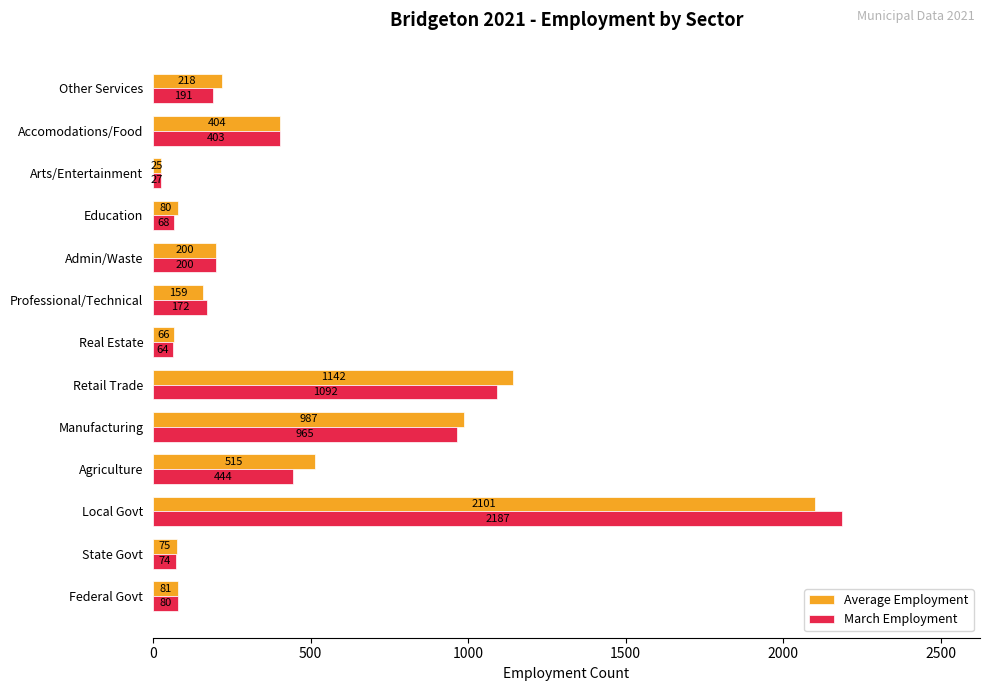

At which label is Average Employment closest to 1063?

Manufacturing